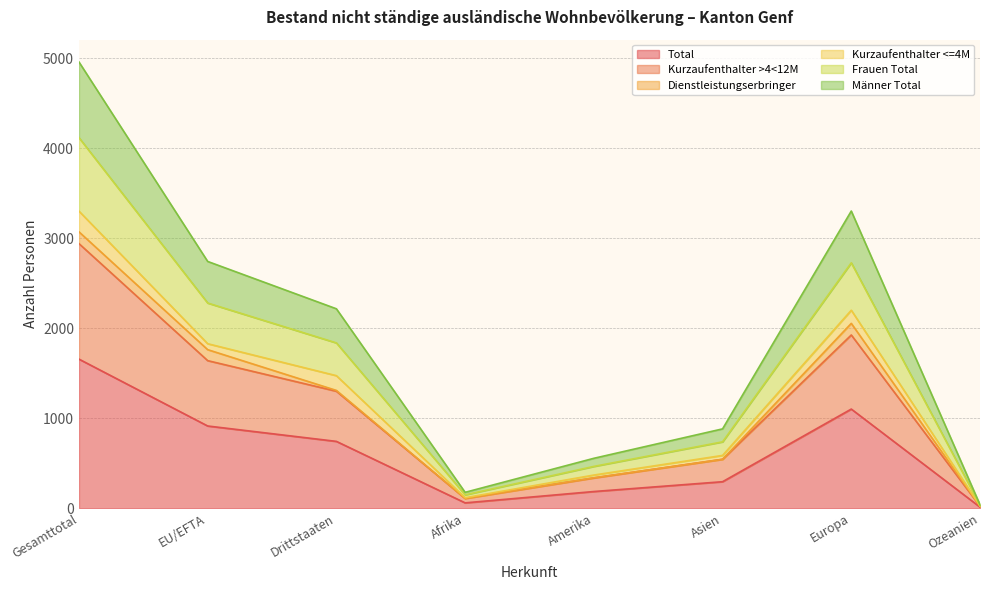

What is the highest value of the Total series?

1657